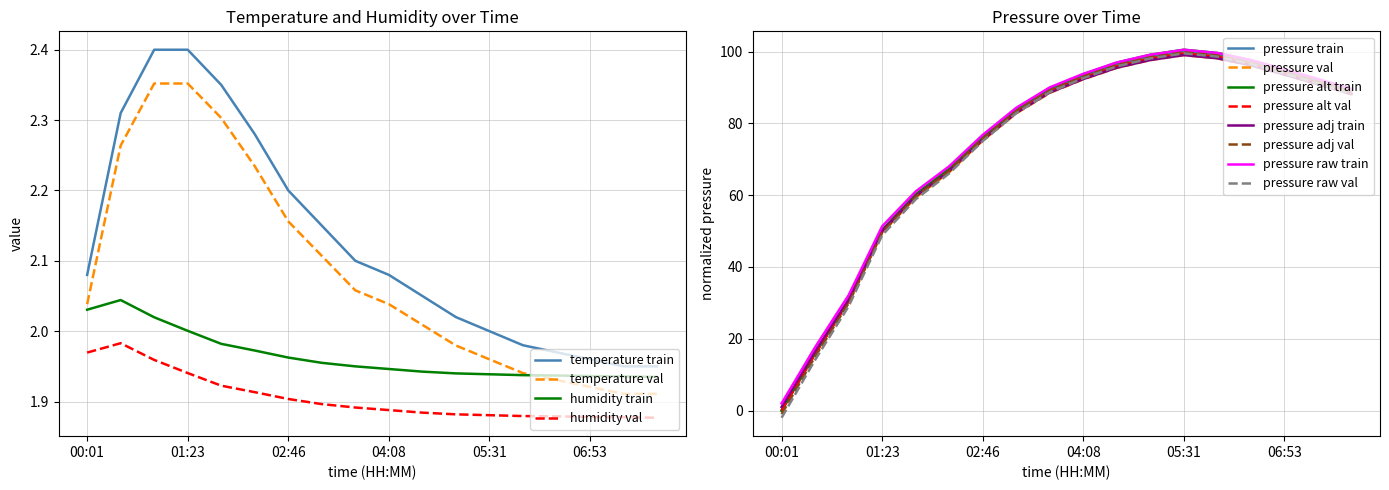

True or false: humidity has more than 0 points higher than both neighbors.

True